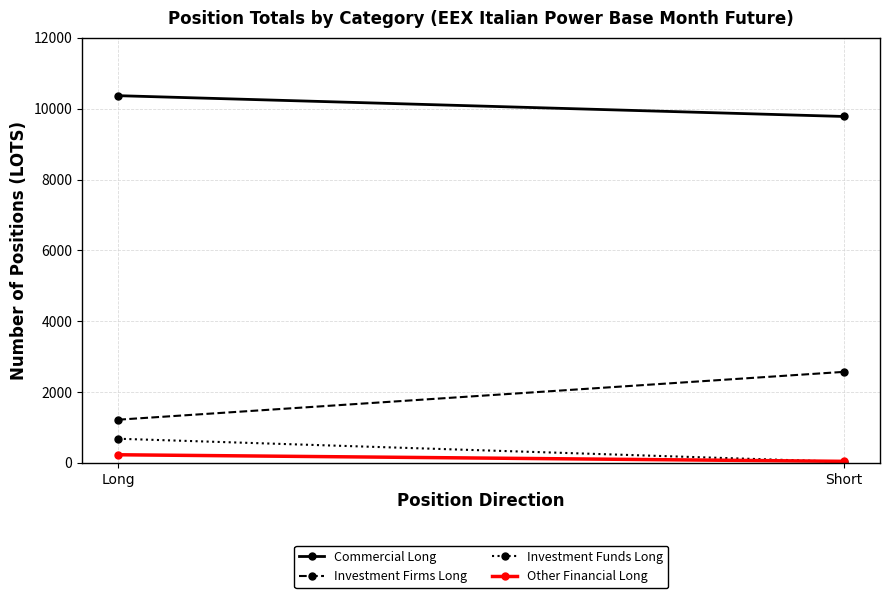

Reading left to right, list all the values displayed in this chart.

Commercial Long: 10368.2	9781.3
Investment Firms Long: 1222.0	2572.0
Investment Funds Long: 684.2	33.0
Other Financial Long: 232.0	46.0